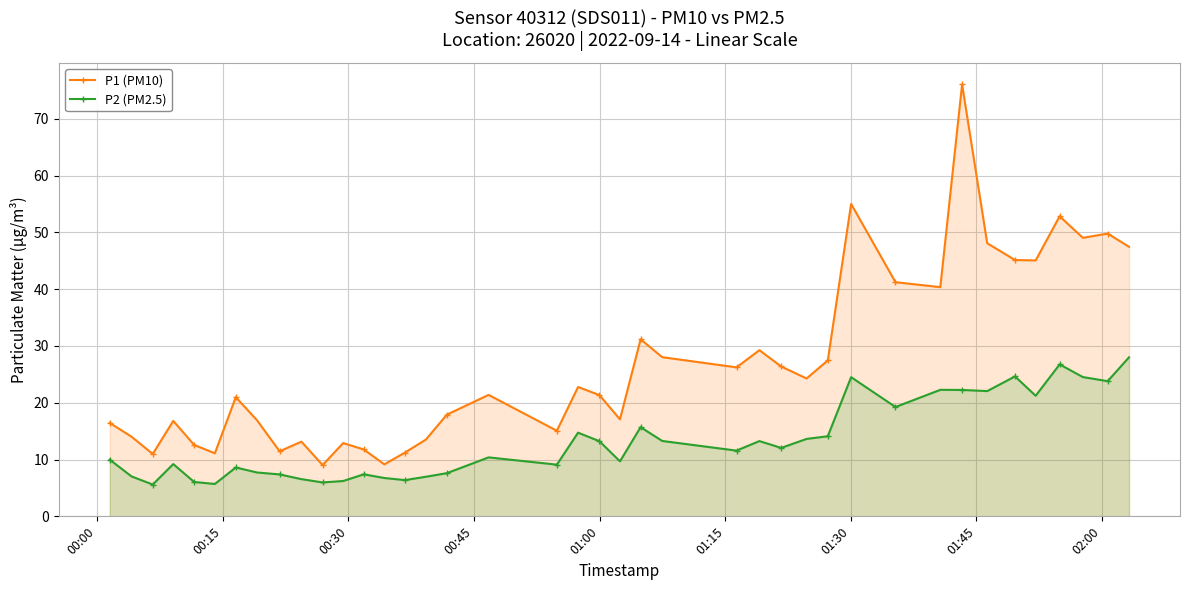

What is the difference between the maximum and minimum values in the P1 (PM10) series?

67.0